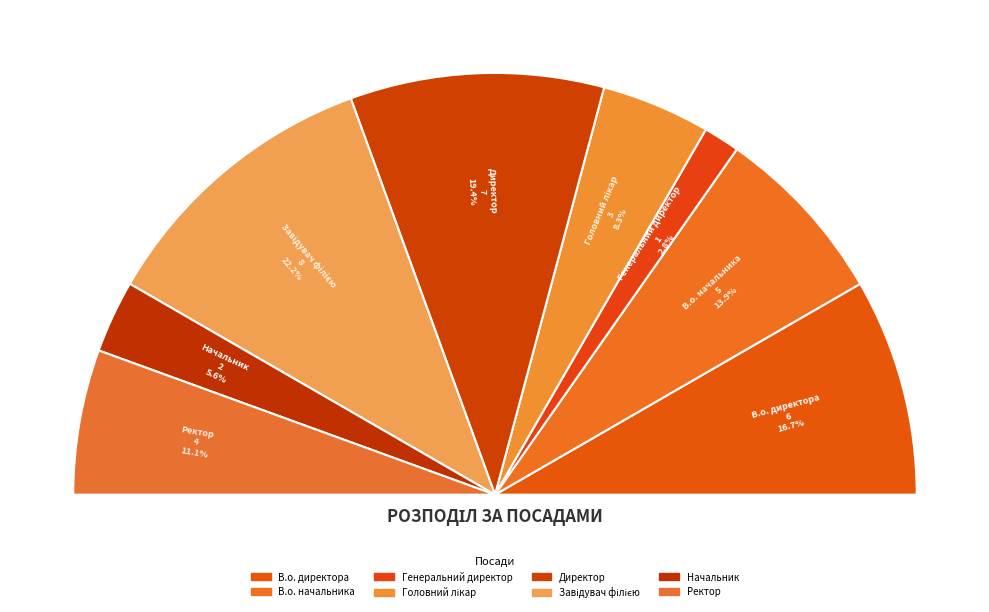

To the nearest percent, what percentage of the pie is Директор?

19%